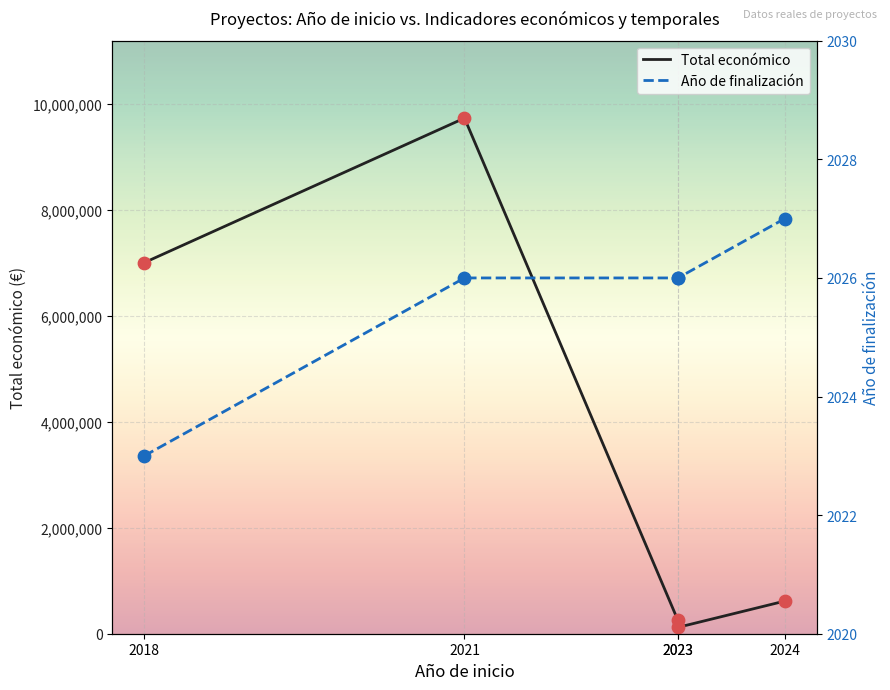

At how many categories does at least one series exceed 9721776?

1